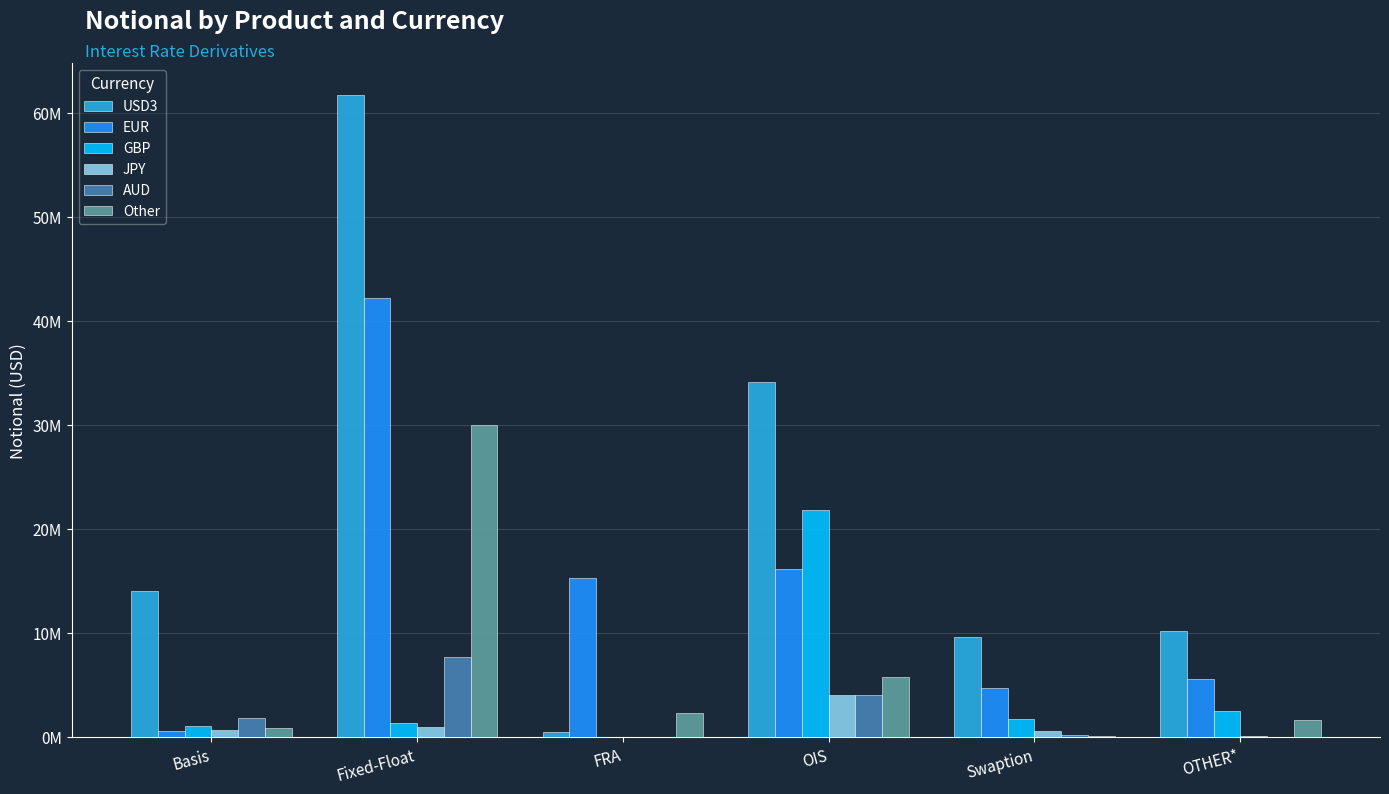

What are all the series names shown in the legend?

USD3, EUR, GBP, JPY, AUD, Other